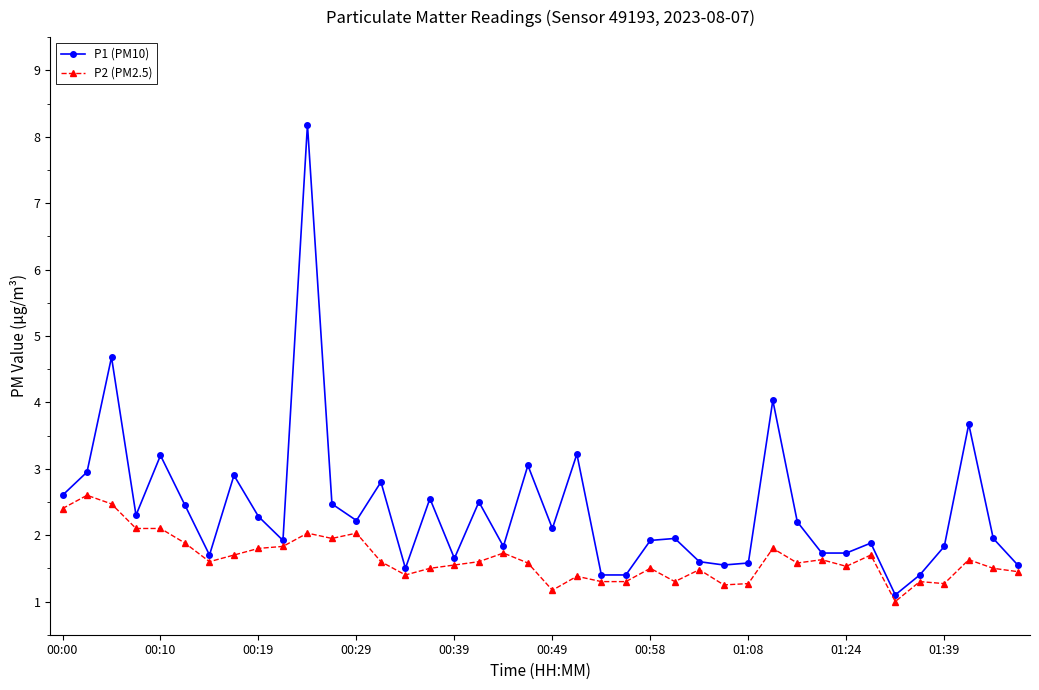

Which series has the largest range (max minus min)?

P1 (PM10)